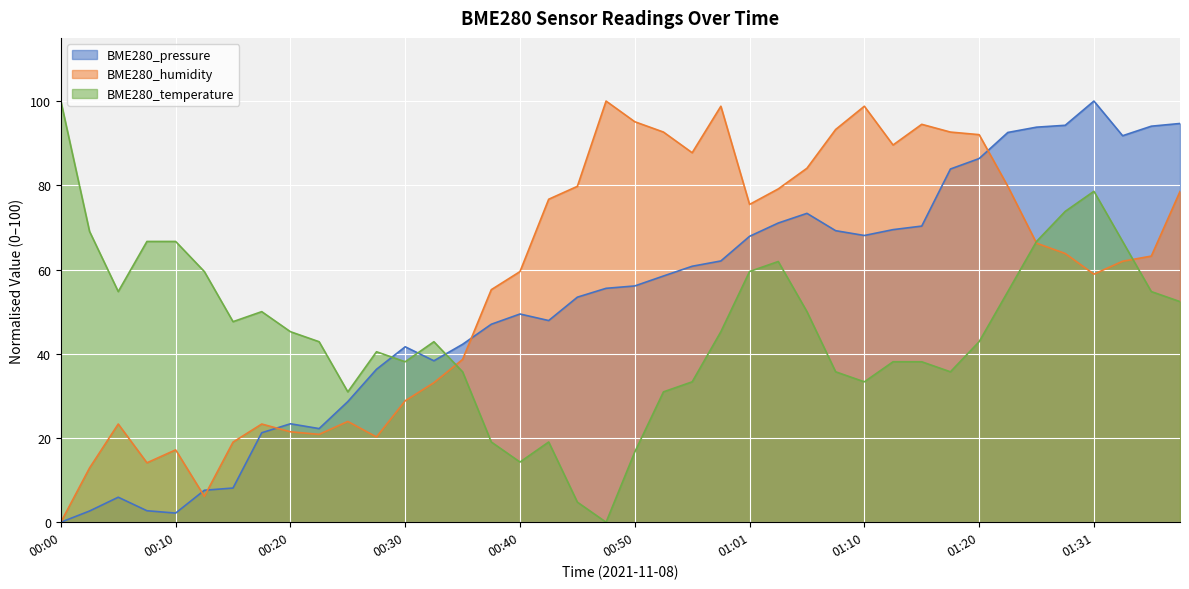

What is the spread (max minus min) of values at 00:33?

9.7